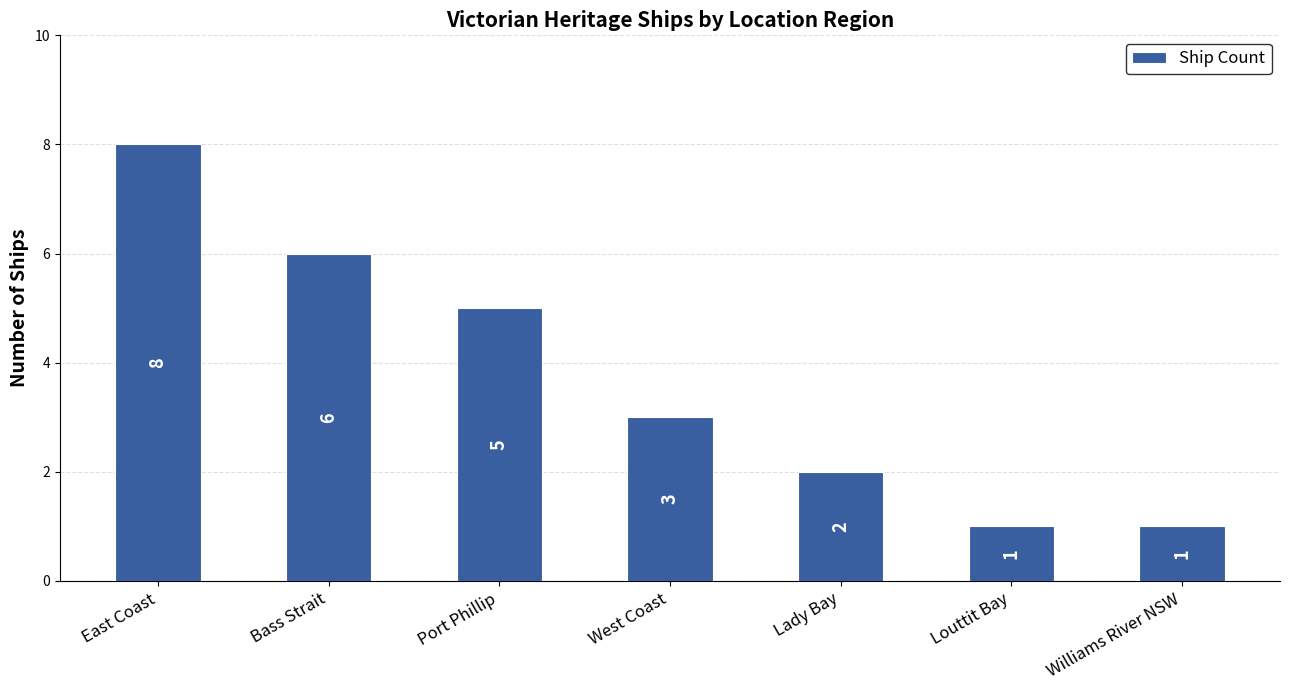

How many data points does each series have?

7